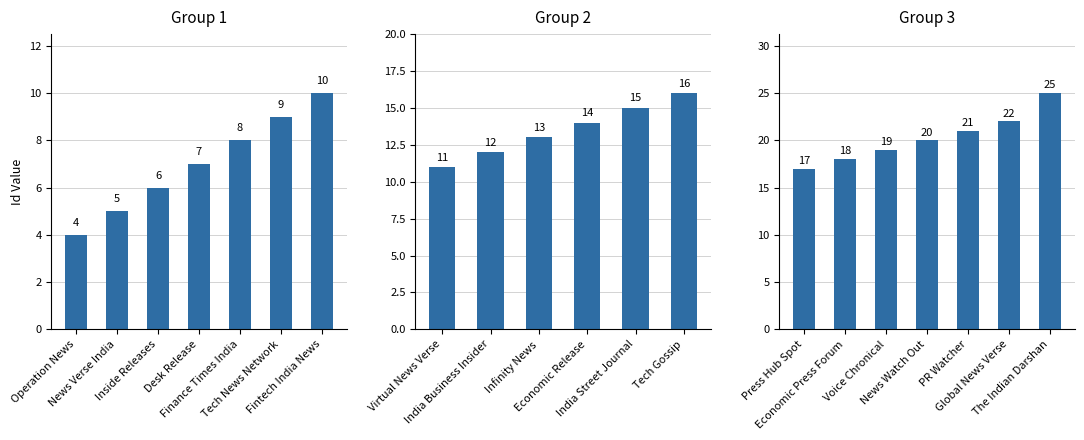

Reading left to right, extract all data points from this chart.

4	5	6	7	8	9	10	11	12	13	14	15	16	17	18	19	20	21	22	25